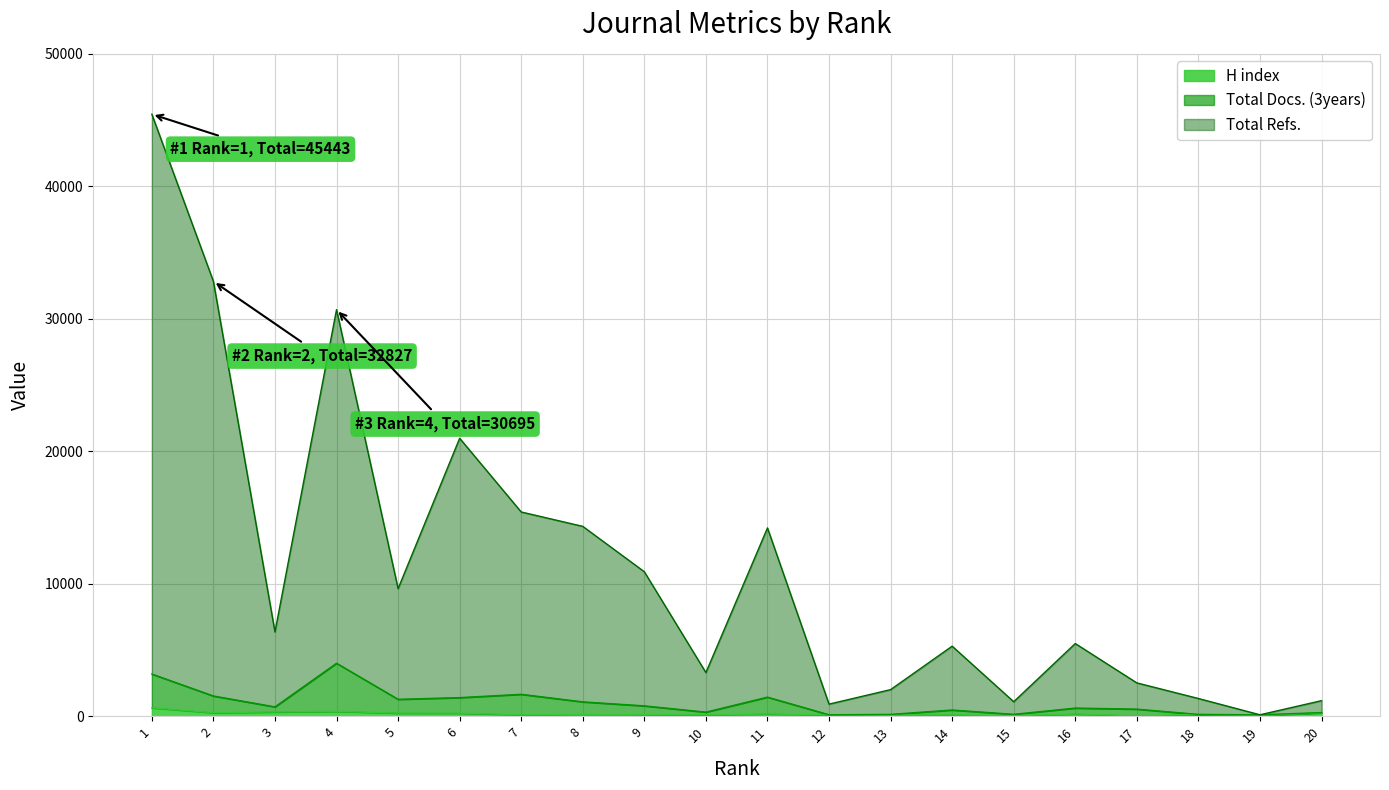

Which series has the largest range (max minus min)?

Total Refs.